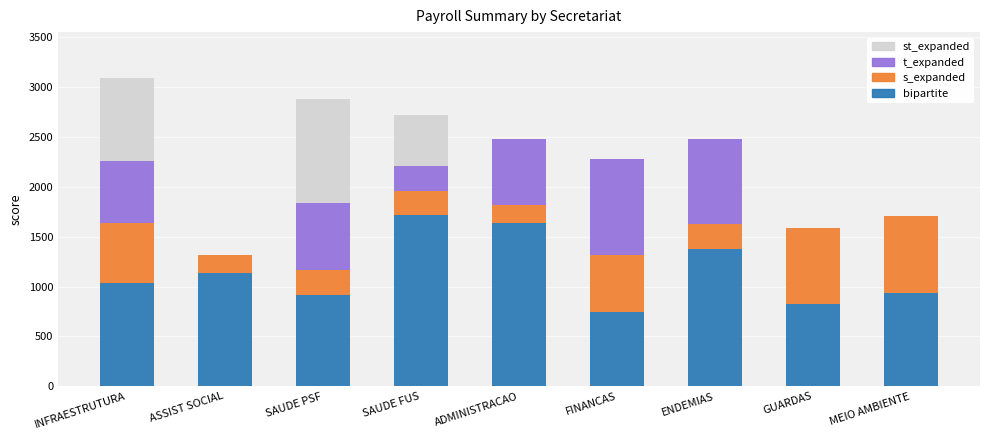

Are the bars grouped side by side (vs. stacked)?

No